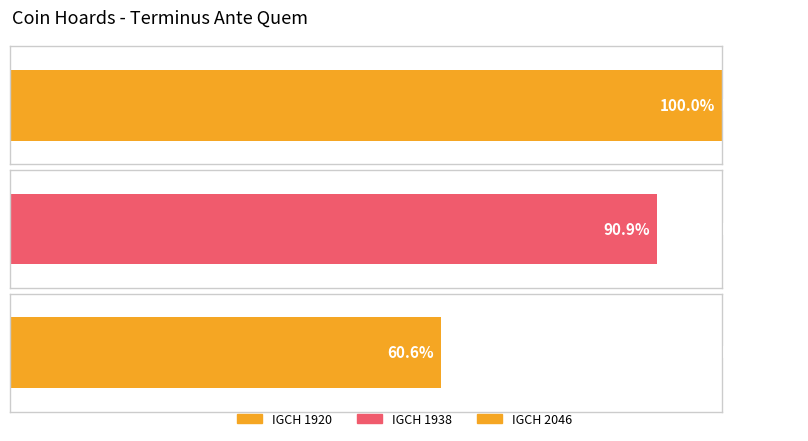

What is the difference between the second highest and minimum values?

30